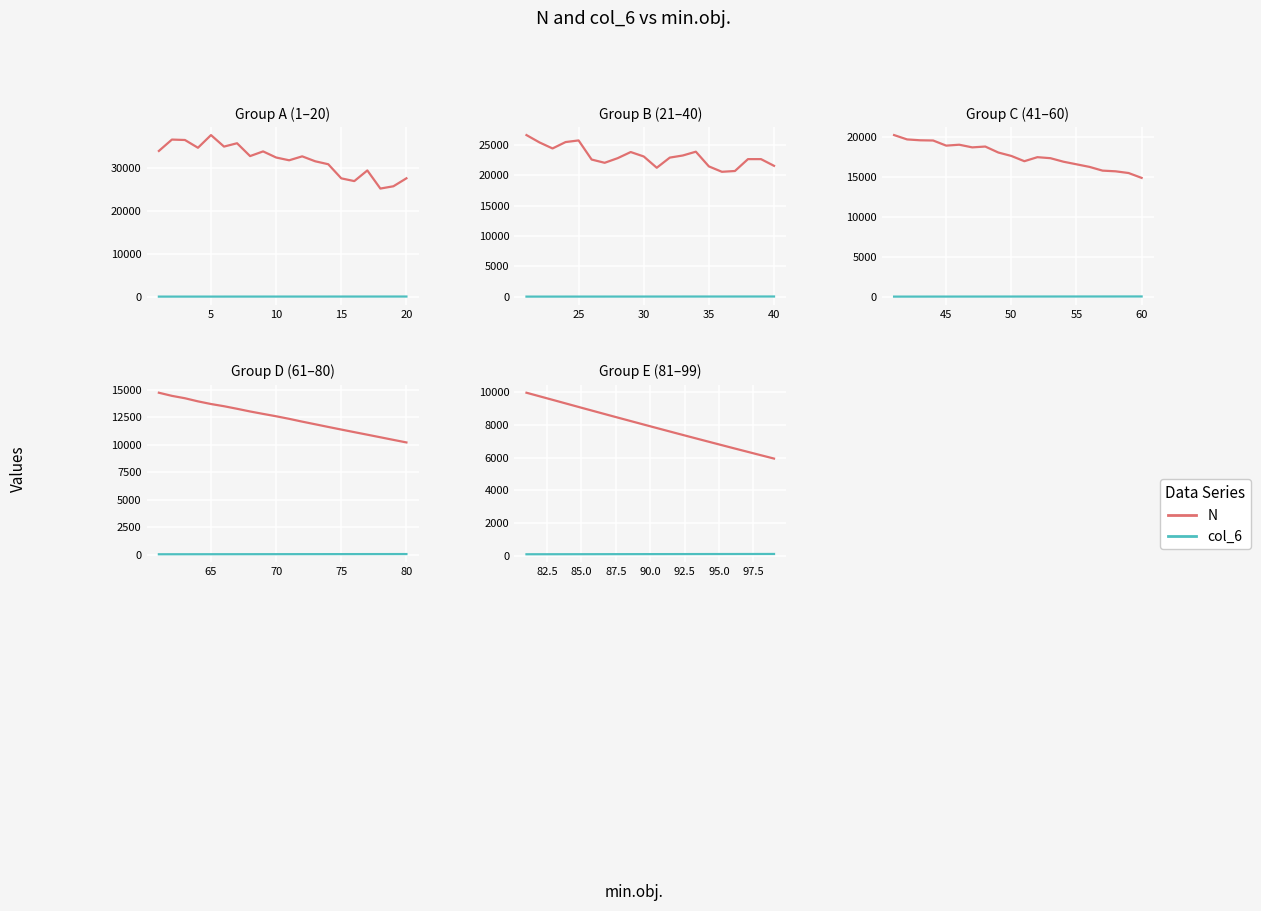

What is the smallest value displayed?

81